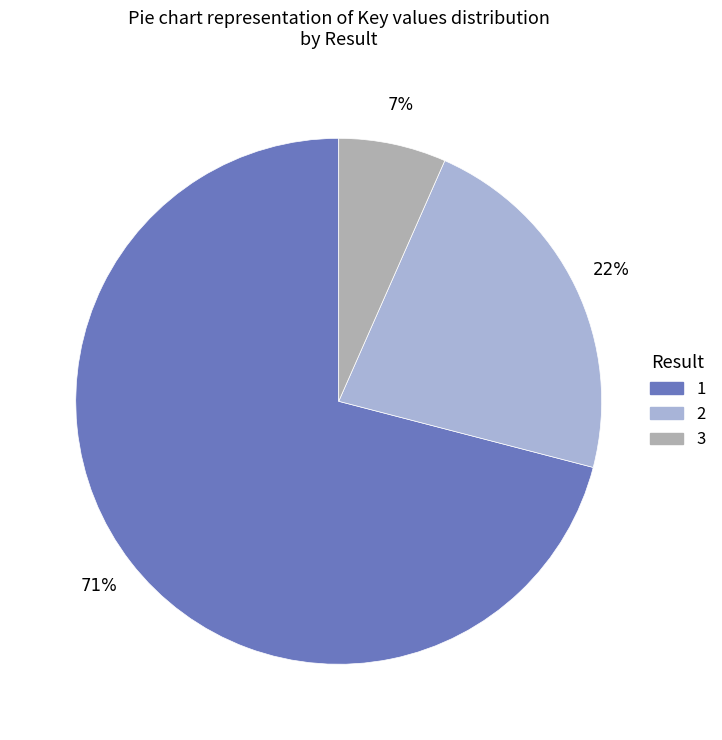

To the nearest percent, what portion does 1 represent?

71%